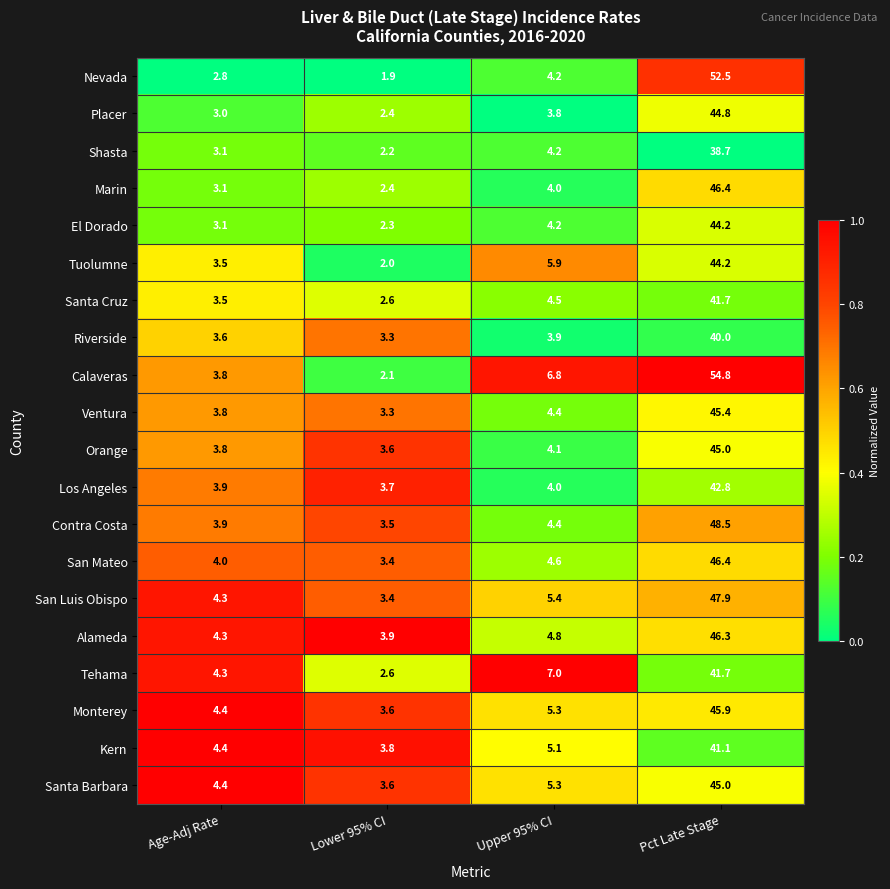

Where is Contra Costa nearest to the value 26?

Upper 95% CI